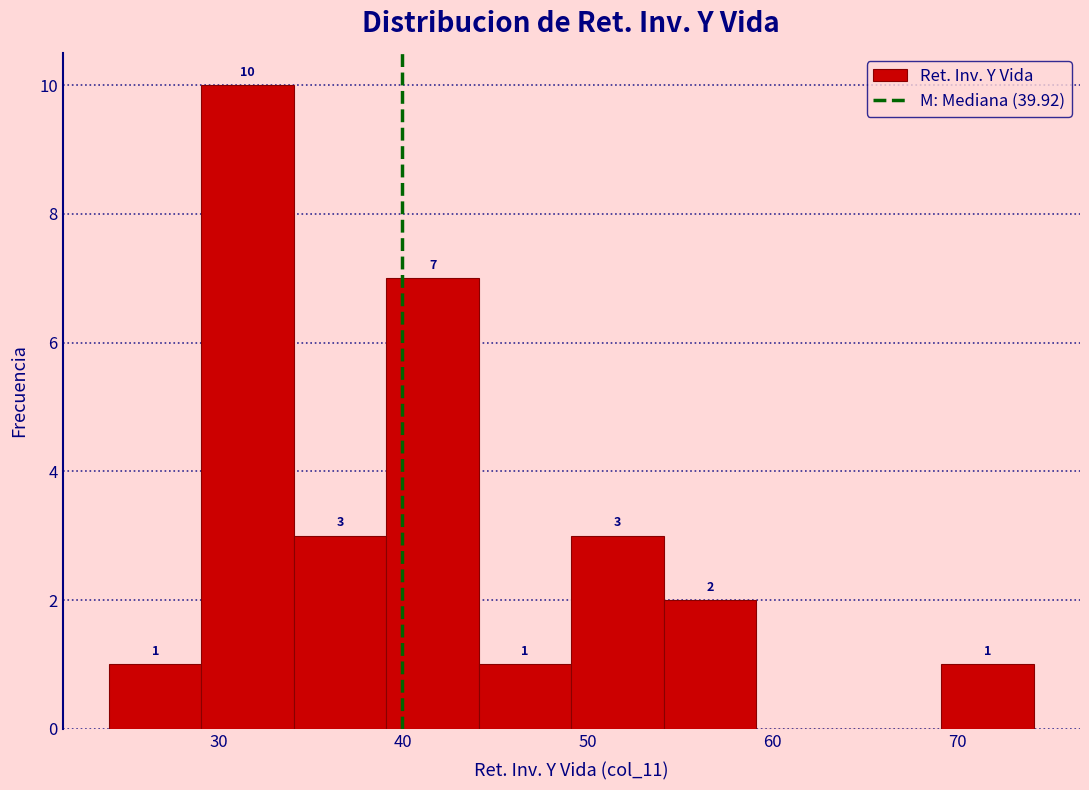

Which range on the x-axis has the tallest bar?

29 to 34